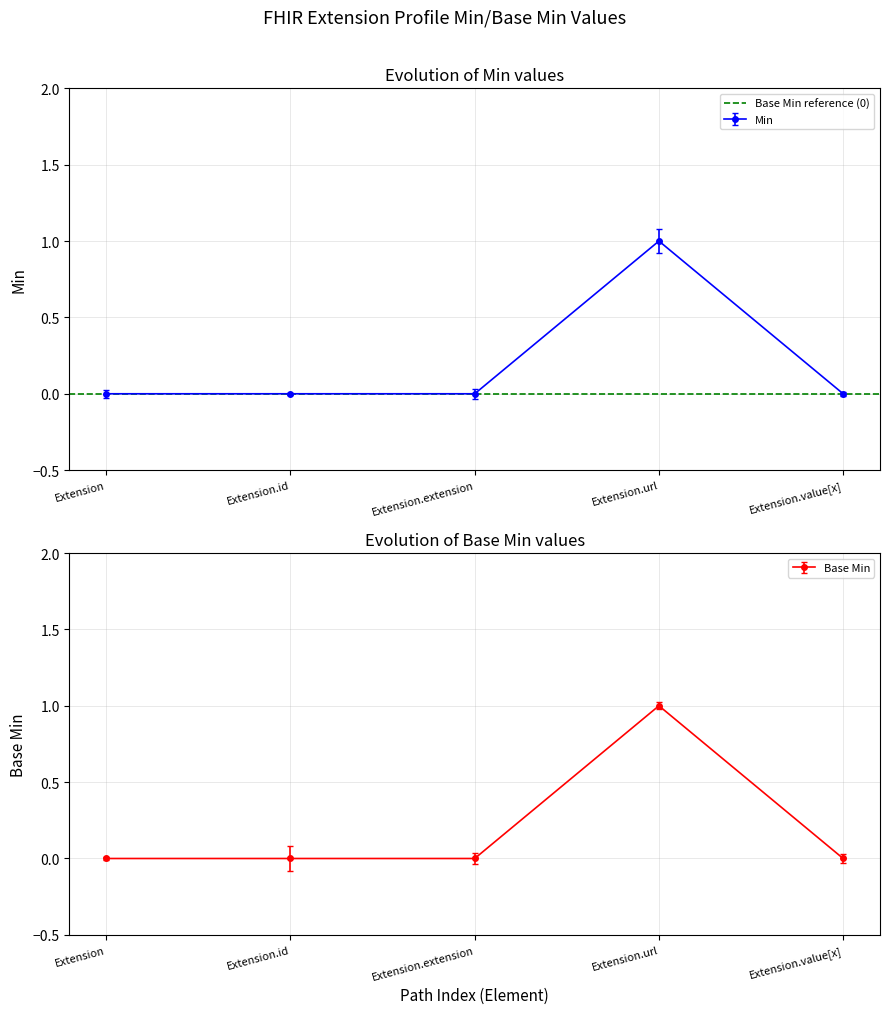

How many interior local peaks does the Min series have?

1